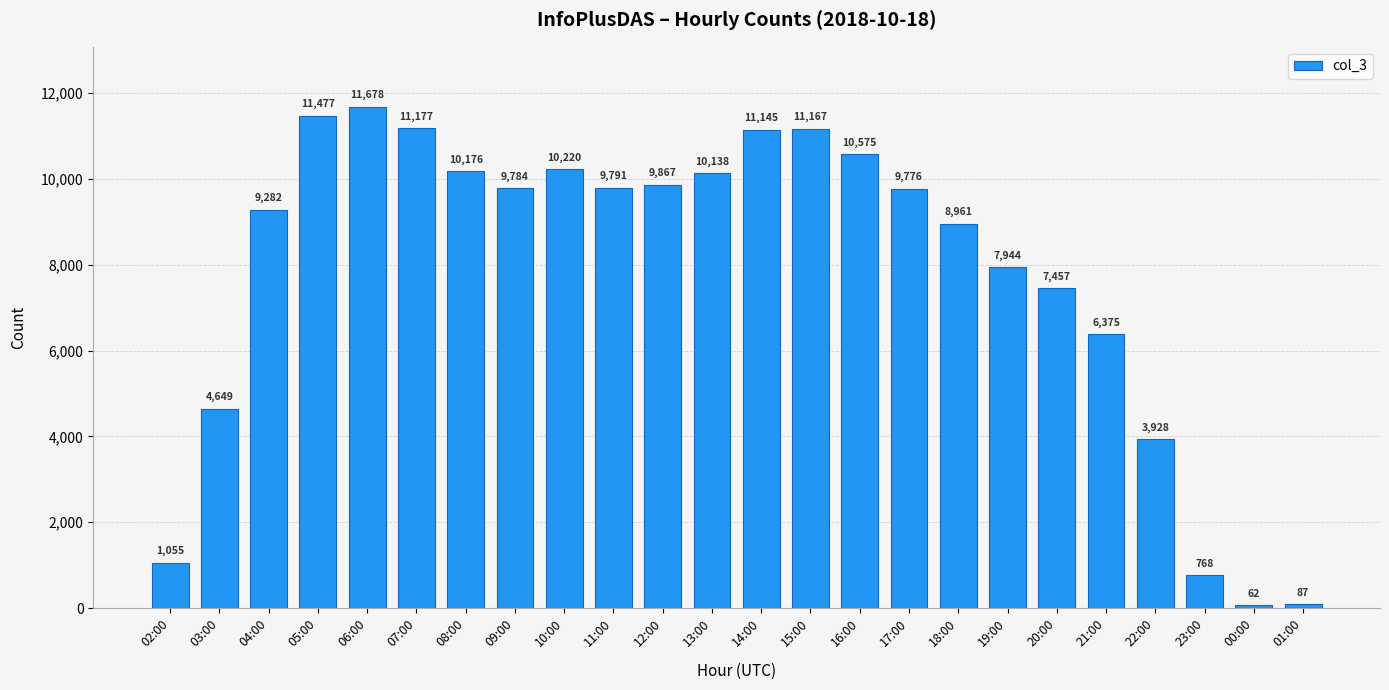

What is the approximate value at 08:00?

10176